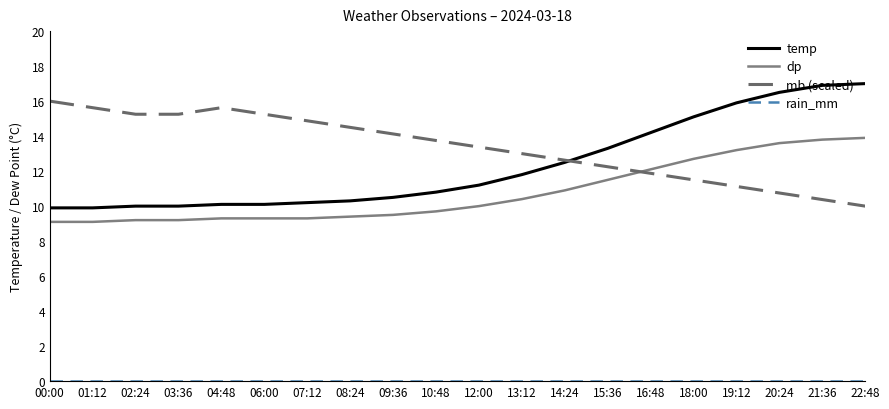

What is the maximum value shown in the chart?

17.0